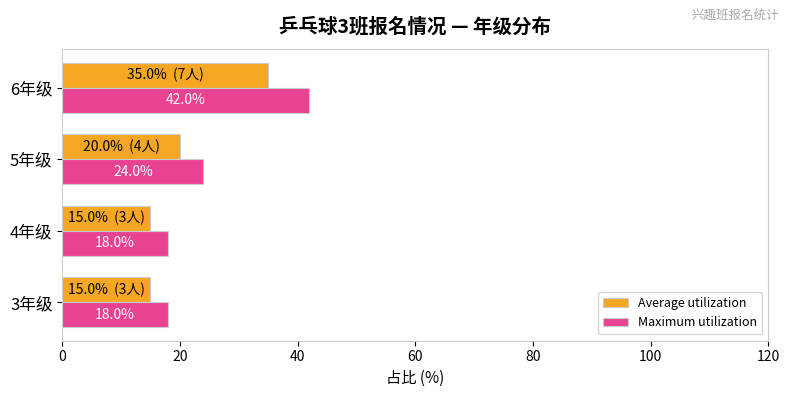

True or false: Average utilization has a value of 22 at 3年级.

False